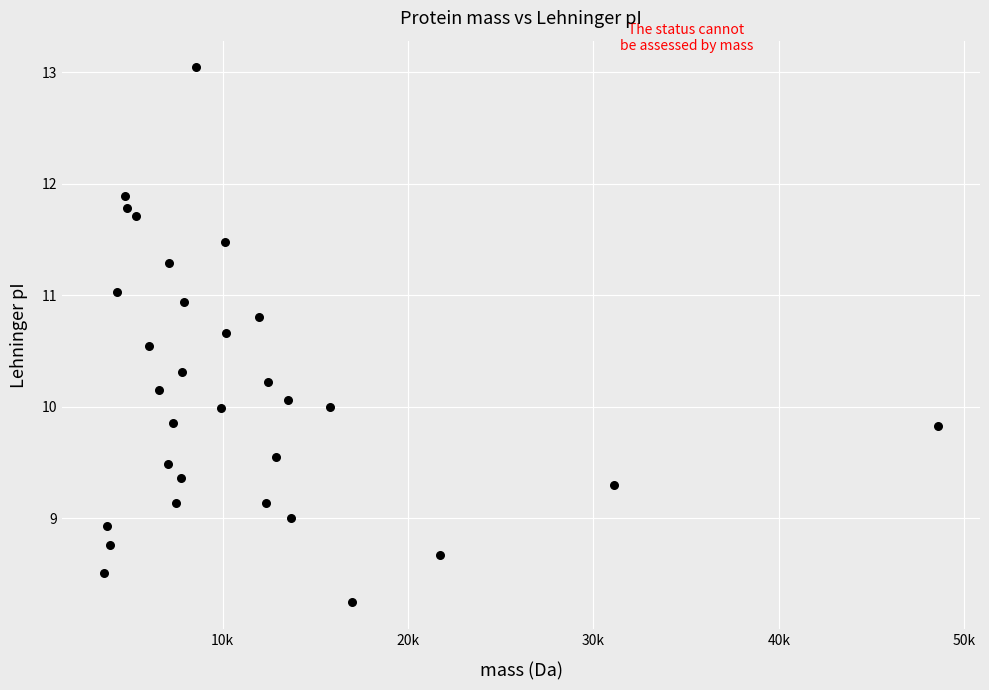

What is the range of X values (max minus min)?

44980.2